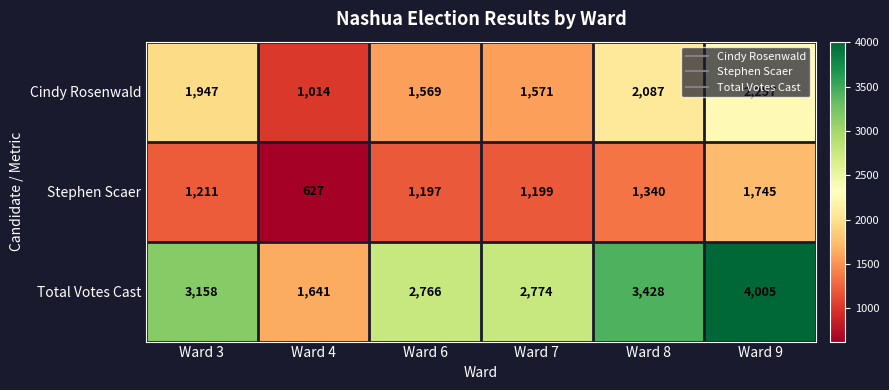

Which series has the largest total across all categories?

Total Votes Cast